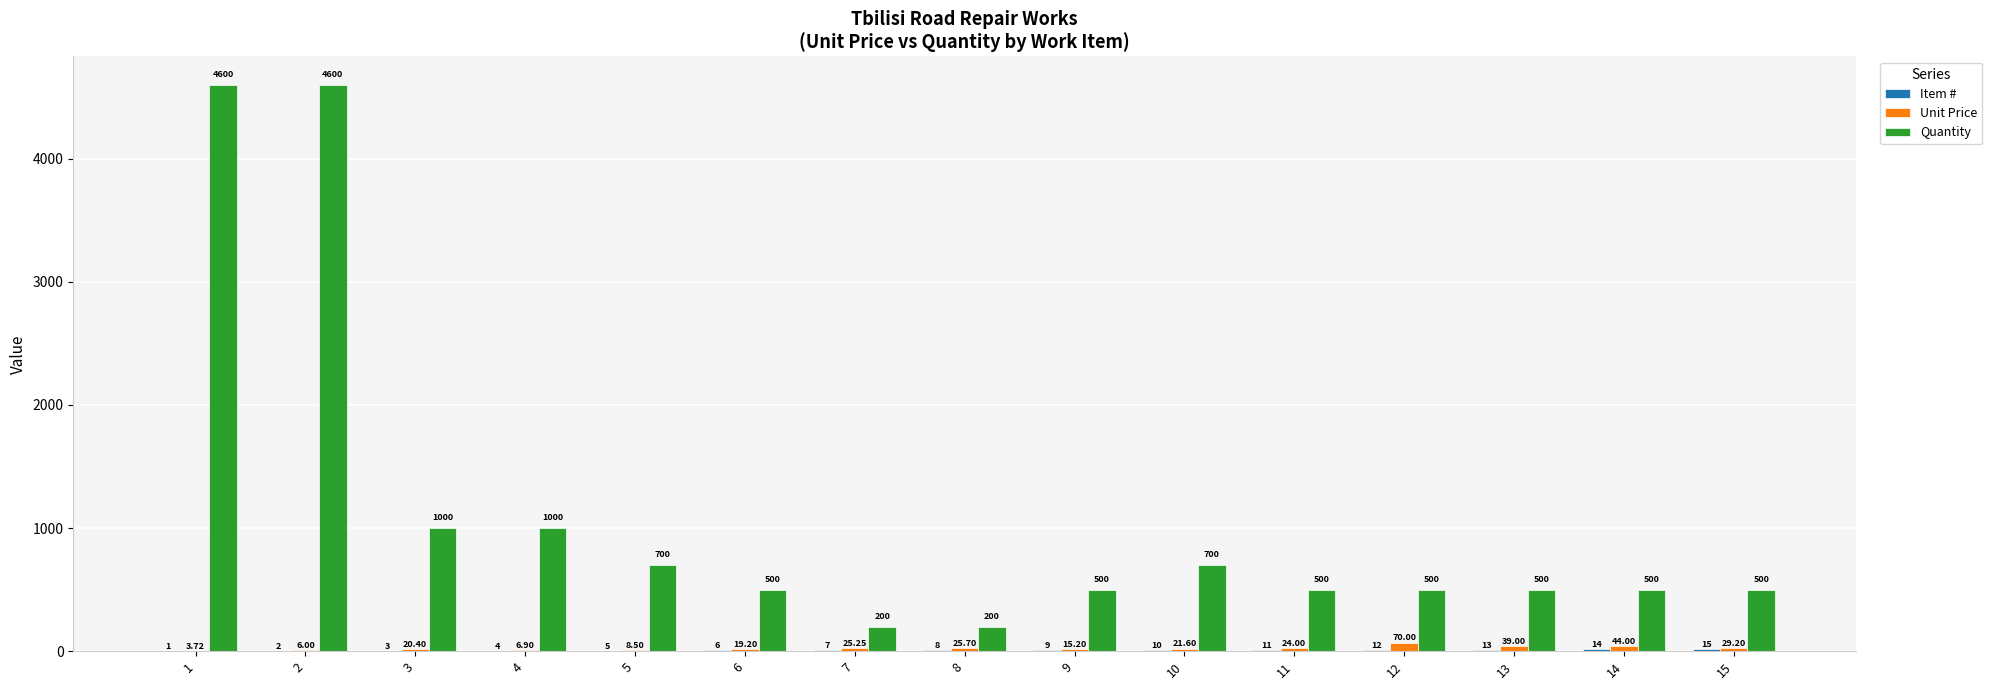

What is the sum of all Quantity values?

16500.0